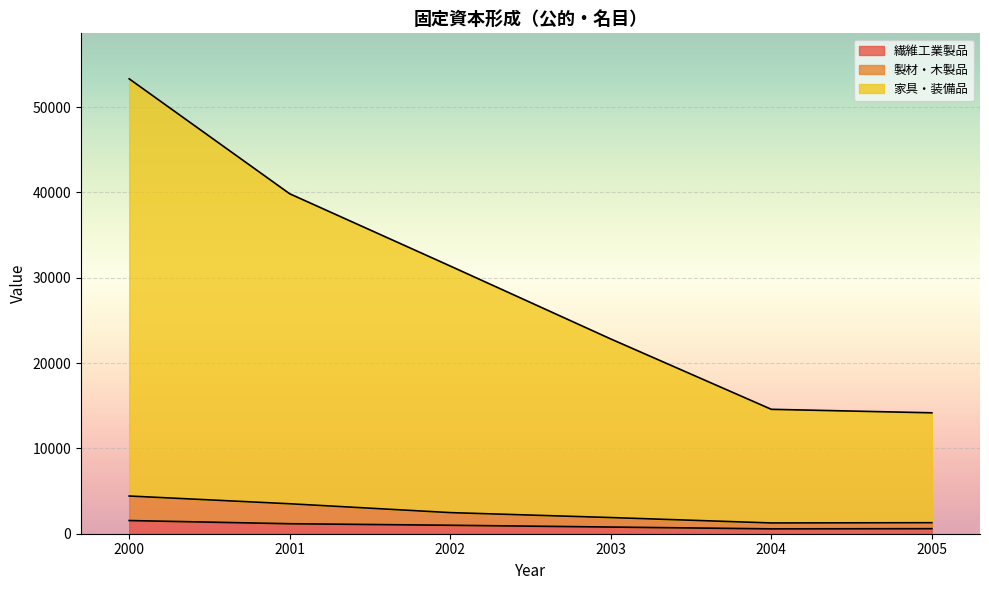

The value of 製材・木製品 at 2002 is 1178.8. True or false?

False